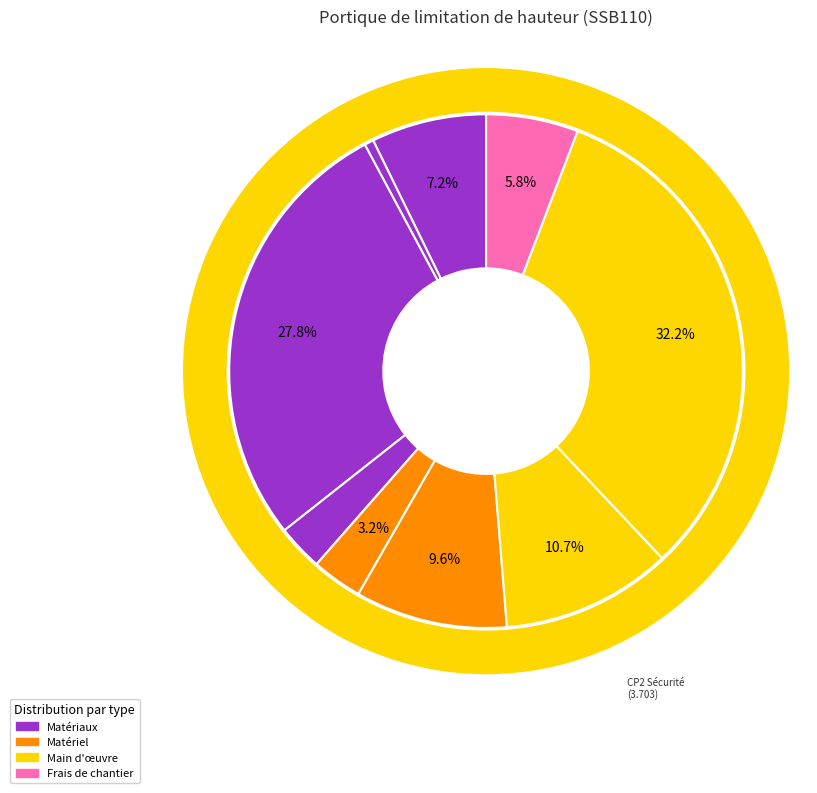

Rank the categories by value from lowest to highest.

mt50les010ja, mt50bal080a, mq01exn010i, Frais de chantier, mt50spv030b, mq04cag010a, mo119, mt50spr100d, mo120